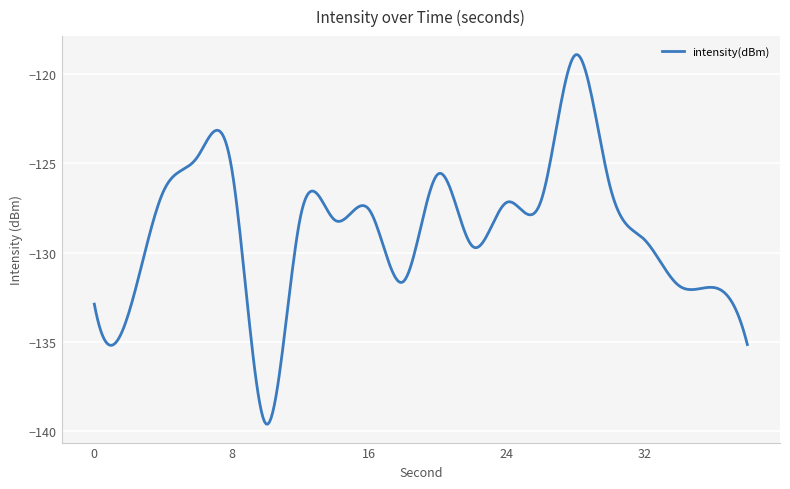

What is the maximum value shown in the chart?

-118.9